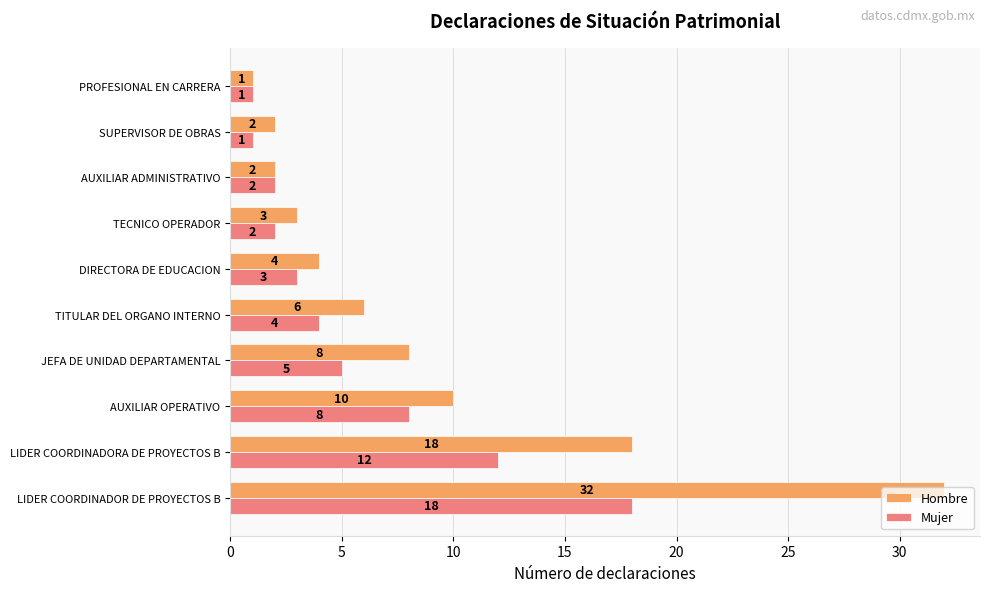

The value of Mujer at DIRECTORA DE EDUCACION is 3. True or false?

True